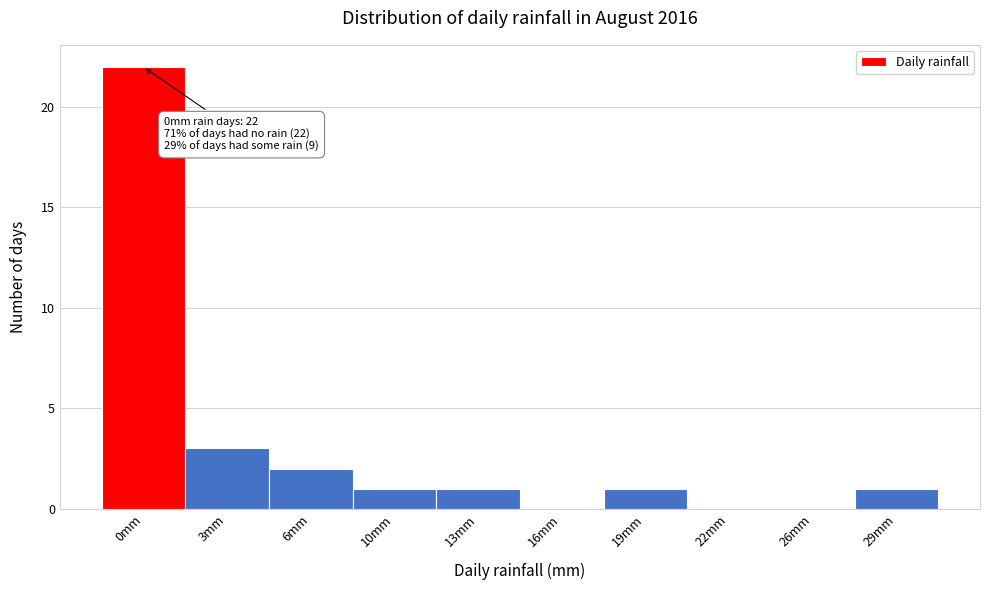

Reading left to right, transcribe all the data shown in this chart.

0mm=22	3mm=3	6mm=2	10mm=1	13mm=1	16mm=0	19mm=1	22mm=0	26mm=0	29mm=1